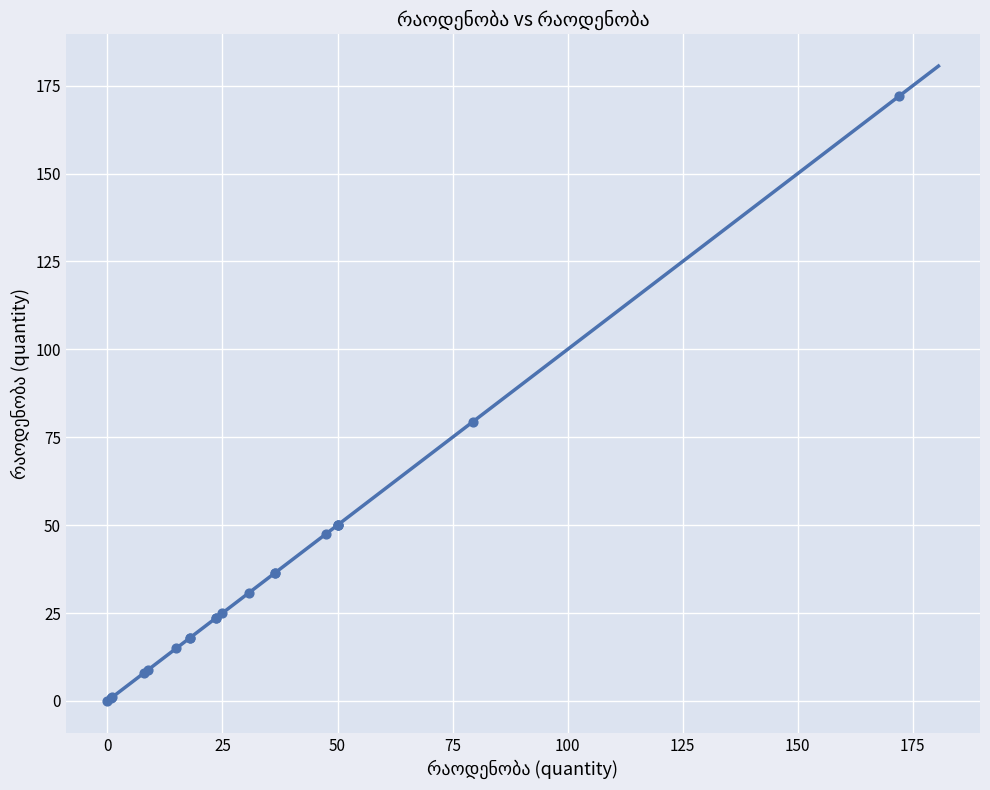

What Y value in the scatter plot is closest to 85?

79.4